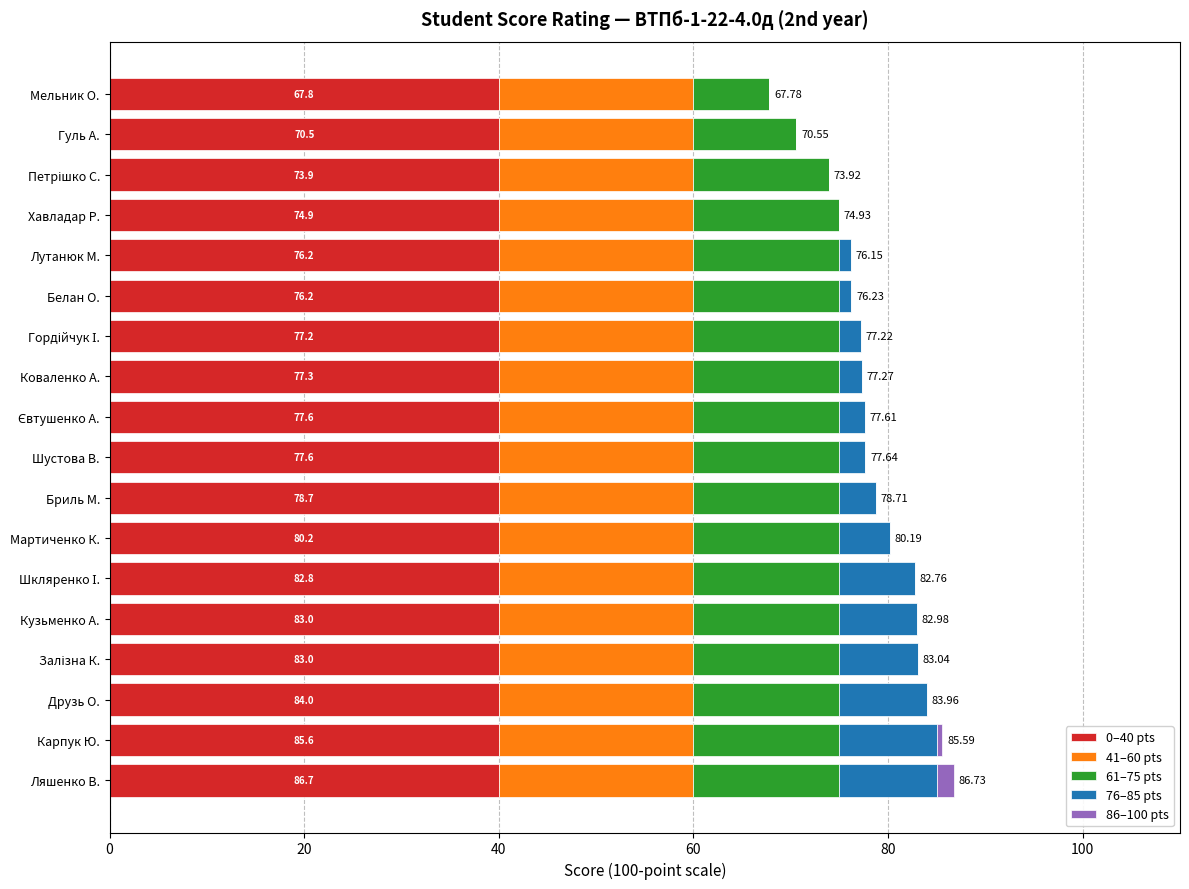

What is the sum of all 0–40 pts values?

720.0